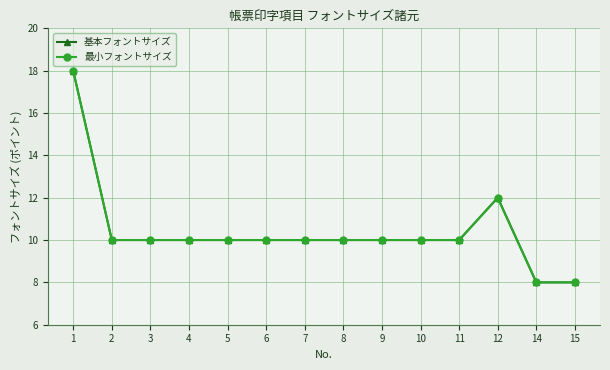

Is this an area chart (filled region under the line)?

No